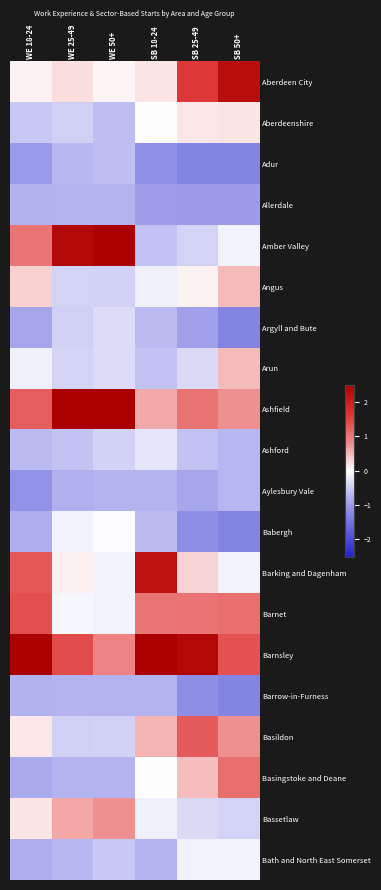

Reading left to right, extract all data points from this chart.

Aberdeen City: WE 18-24=0.1	WE 25-49=0.2	WE 50+=0.1	SB 18-24=0.2	SB 25-49=1.6	SB 50+=2.3
Aberdeenshire: WE 18-24=-0.5	WE 25-49=-0.5	WE 50+=-0.6	SB 18-24=0.0	SB 25-49=0.2	SB 50+=0.2
Adur: WE 18-24=-1.0	WE 25-49=-0.7	WE 50+=-0.6	SB 18-24=-1.2	SB 25-49=-1.3	SB 50+=-1.3
Allerdale: WE 18-24=-0.8	WE 25-49=-0.7	WE 50+=-0.7	SB 18-24=-1.0	SB 25-49=-1.0	SB 50+=-1.0
Amber Valley: WE 18-24=1.0	WE 25-49=2.3	WE 50+=2.5	SB 18-24=-0.6	SB 25-49=-0.4	SB 50+=-0.1
Angus: WE 18-24=0.3	WE 25-49=-0.4	WE 50+=-0.4	SB 18-24=-0.2	SB 25-49=0.1	SB 50+=0.5
Argyll and Bute: WE 18-24=-0.9	WE 25-49=-0.5	WE 50+=-0.3	SB 18-24=-0.7	SB 25-49=-0.9	SB 50+=-1.3
Arun: WE 18-24=-0.1	WE 25-49=-0.4	WE 50+=-0.3	SB 18-24=-0.6	SB 25-49=-0.4	SB 50+=0.5
Ashfield: WE 18-24=1.2	WE 25-49=2.5	WE 50+=2.5	SB 18-24=0.6	SB 25-49=1.0	SB 50+=0.8
Ashford: WE 18-24=-0.7	WE 25-49=-0.6	WE 50+=-0.4	SB 18-24=-0.2	SB 25-49=-0.6	SB 50+=-0.7
Aylesbury Vale: WE 18-24=-1.1	WE 25-49=-0.8	WE 50+=-0.7	SB 18-24=-0.7	SB 25-49=-0.9	SB 50+=-0.7
Babergh: WE 18-24=-0.8	WE 25-49=-0.1	WE 50+=-0.0	SB 18-24=-0.7	SB 25-49=-1.2	SB 50+=-1.3
Barking and Dagenham: WE 18-24=1.3	WE 25-49=0.1	WE 50+=-0.1	SB 18-24=2.2	SB 25-49=0.3	SB 50+=-0.1
Barnet: WE 18-24=1.4	WE 25-49=-0.1	WE 50+=-0.1	SB 18-24=1.0	SB 25-49=1.0	SB 50+=1.1
Barnsley: WE 18-24=2.5	WE 25-49=1.4	WE 50+=0.9	SB 18-24=2.5	SB 25-49=2.3	SB 50+=1.4
Barrow-in-Furness: WE 18-24=-0.8	WE 25-49=-0.7	WE 50+=-0.7	SB 18-24=-0.7	SB 25-49=-1.2	SB 50+=-1.3
Basildon: WE 18-24=0.2	WE 25-49=-0.5	WE 50+=-0.4	SB 18-24=0.5	SB 25-49=1.3	SB 50+=0.8
Basingstoke and Deane: WE 18-24=-0.8	WE 25-49=-0.7	WE 50+=-0.7	SB 18-24=0.0	SB 25-49=0.4	SB 50+=1.1
Bassetlaw: WE 18-24=0.2	WE 25-49=0.6	WE 50+=0.8	SB 18-24=-0.2	SB 25-49=-0.4	SB 50+=-0.4
Bath and North East Somerset: WE 18-24=-0.8	WE 25-49=-0.7	WE 50+=-0.5	SB 18-24=-0.7	SB 25-49=-0.1	SB 50+=-0.1